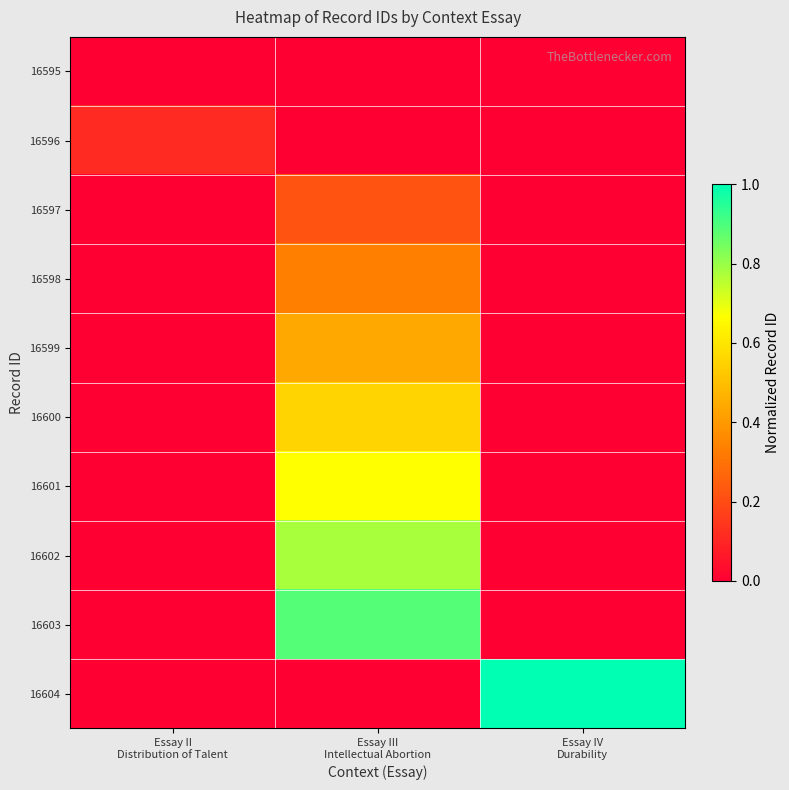

At Essay II Distribution of Talent, list the series in order from smallest to largest.

16595, 16597, 16598, 16599, 16600, 16601, 16602, 16603, 16604, 16596